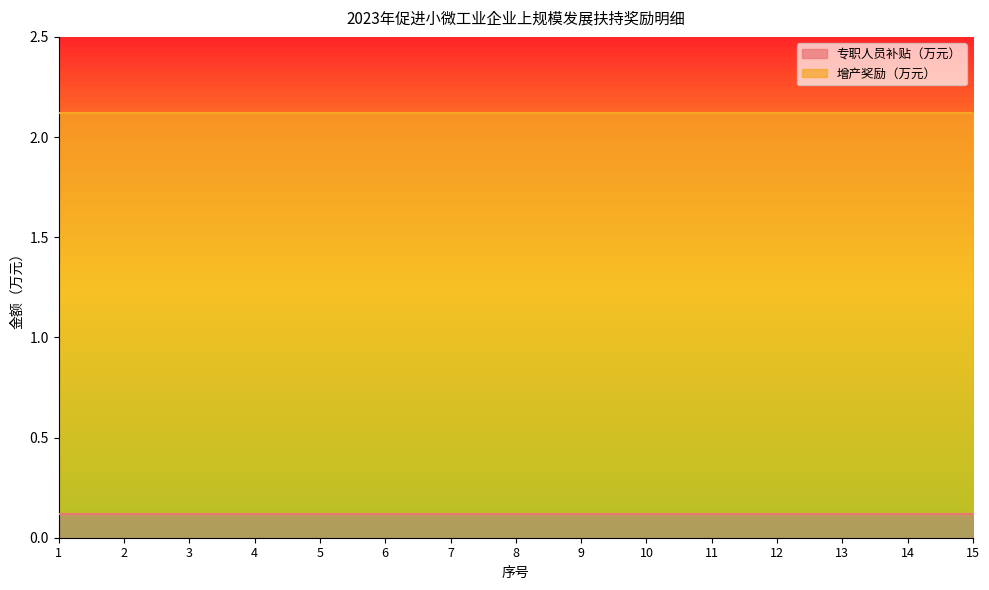

Does the chart display data point markers on the line(s)?

No